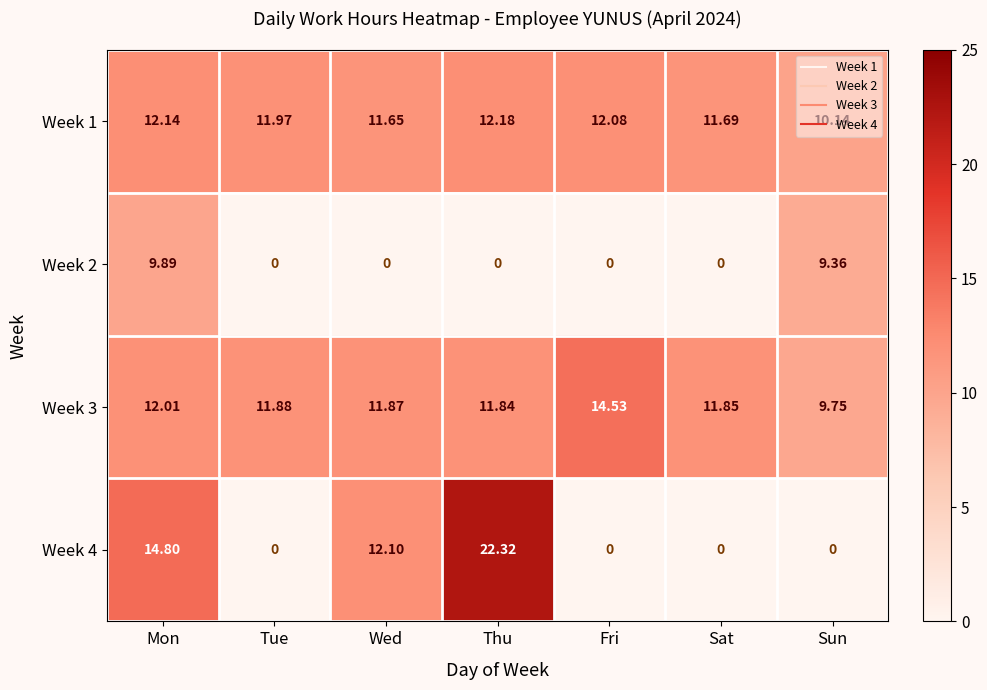

List the labels in order of Week 1 value, largest first.

Thu, Mon, Fri, Tue, Sat, Wed, Sun